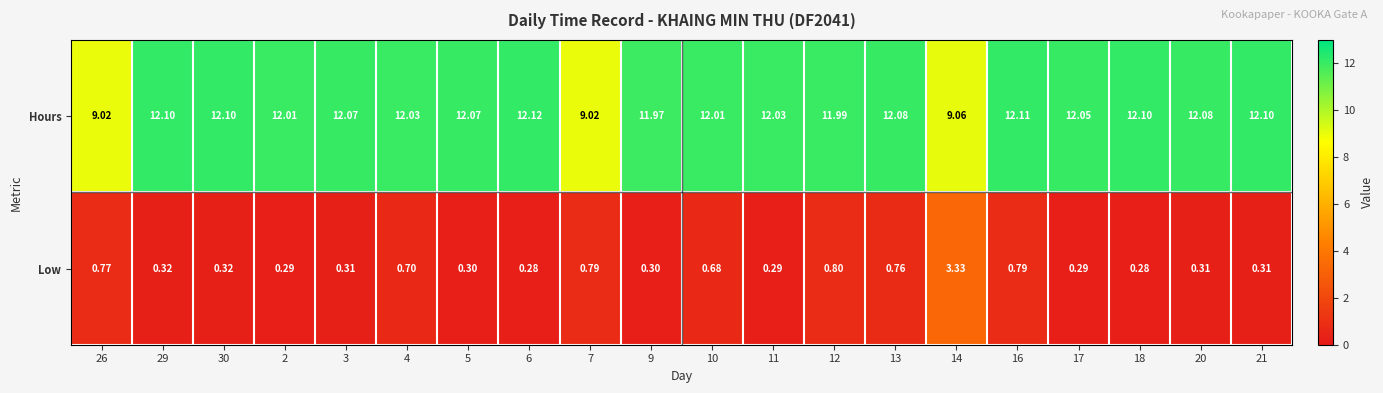

Which series has the largest total across all categories?

Hours